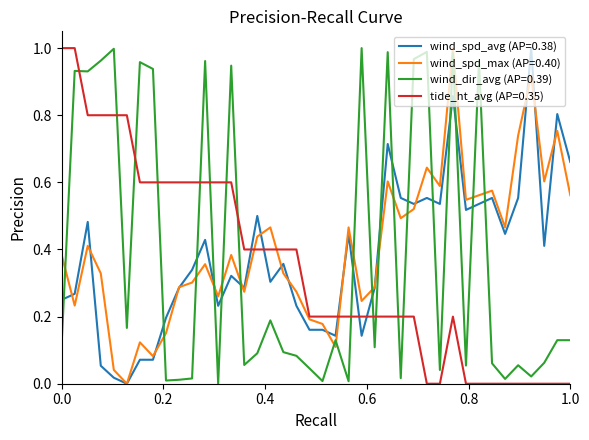

Does the chart have visible grid lines?

No